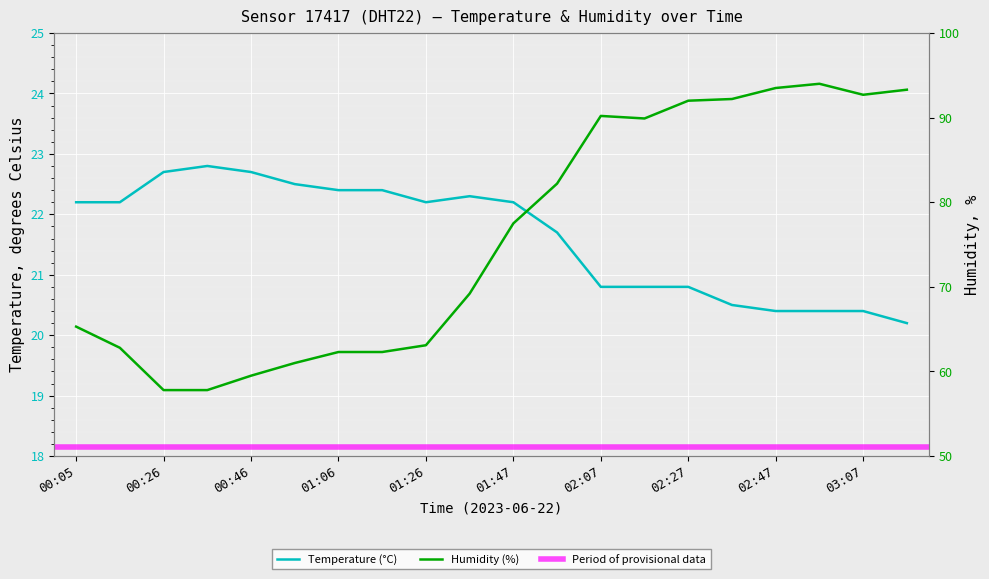

What is the total value across all series at 01:47?

99.7